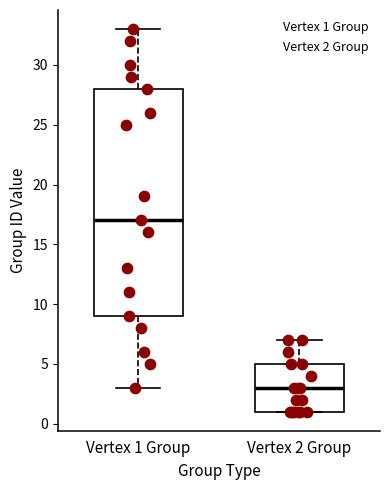

Comparing the boxes themselves (not the whiskers), which one is the tallest?

Vertex 1 Group